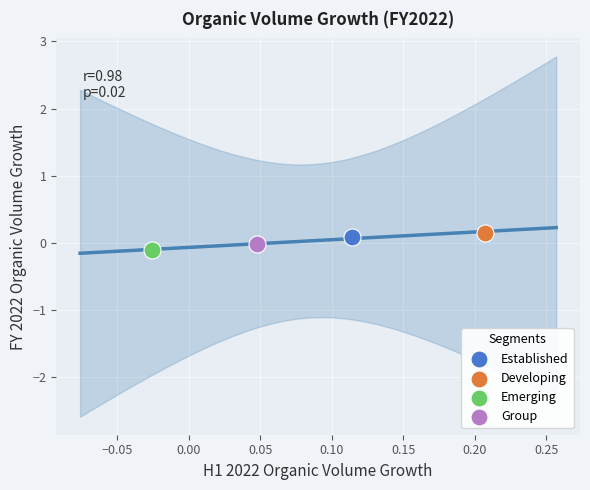

Which series contains the highest Y value?

Developing